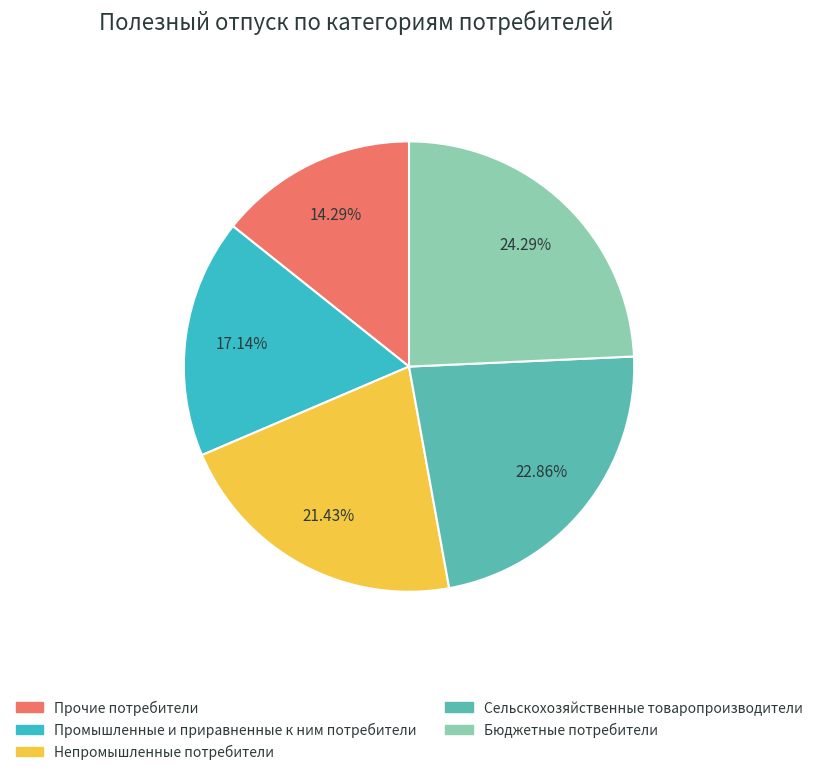

What is the ratio of the value at Прочие потребители to the value at Сельскохозяйственные товаропроизводители?

0.6